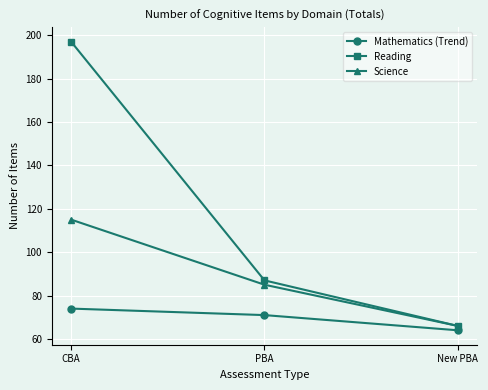

What are all the series names shown in the legend?

Mathematics (Trend), Reading, Science